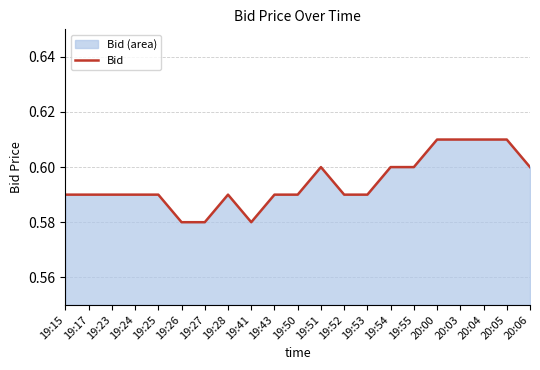

How many distinct data groups are displayed?

1